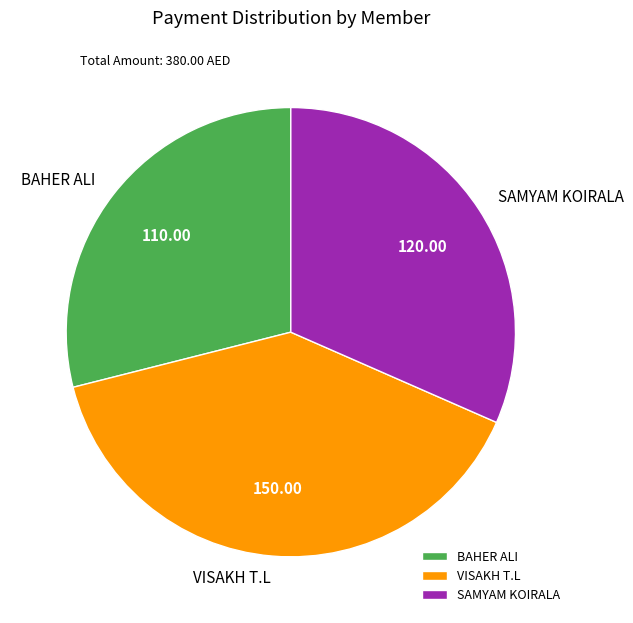

How many slices are in this pie chart?

3